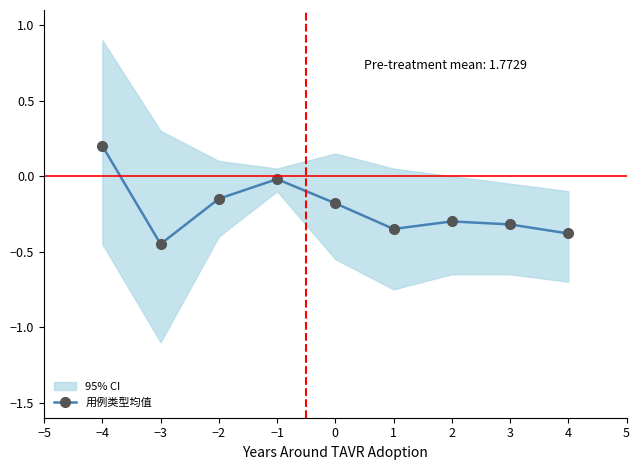

At which label does 用例类型均值 reach its minimum?

−3